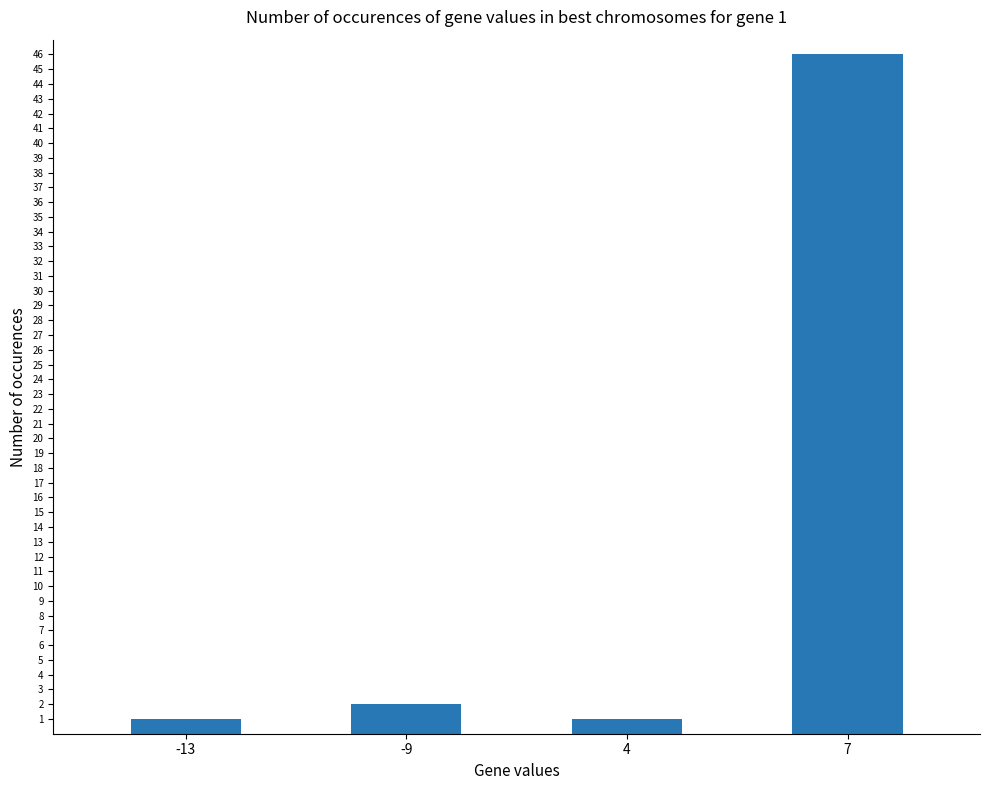

What is the difference between the maximum and second lowest values?

45